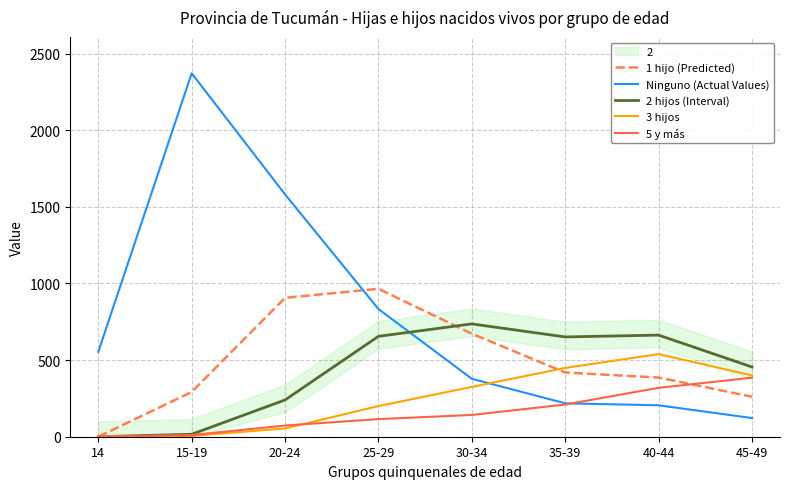

How many data points does each series have?

8